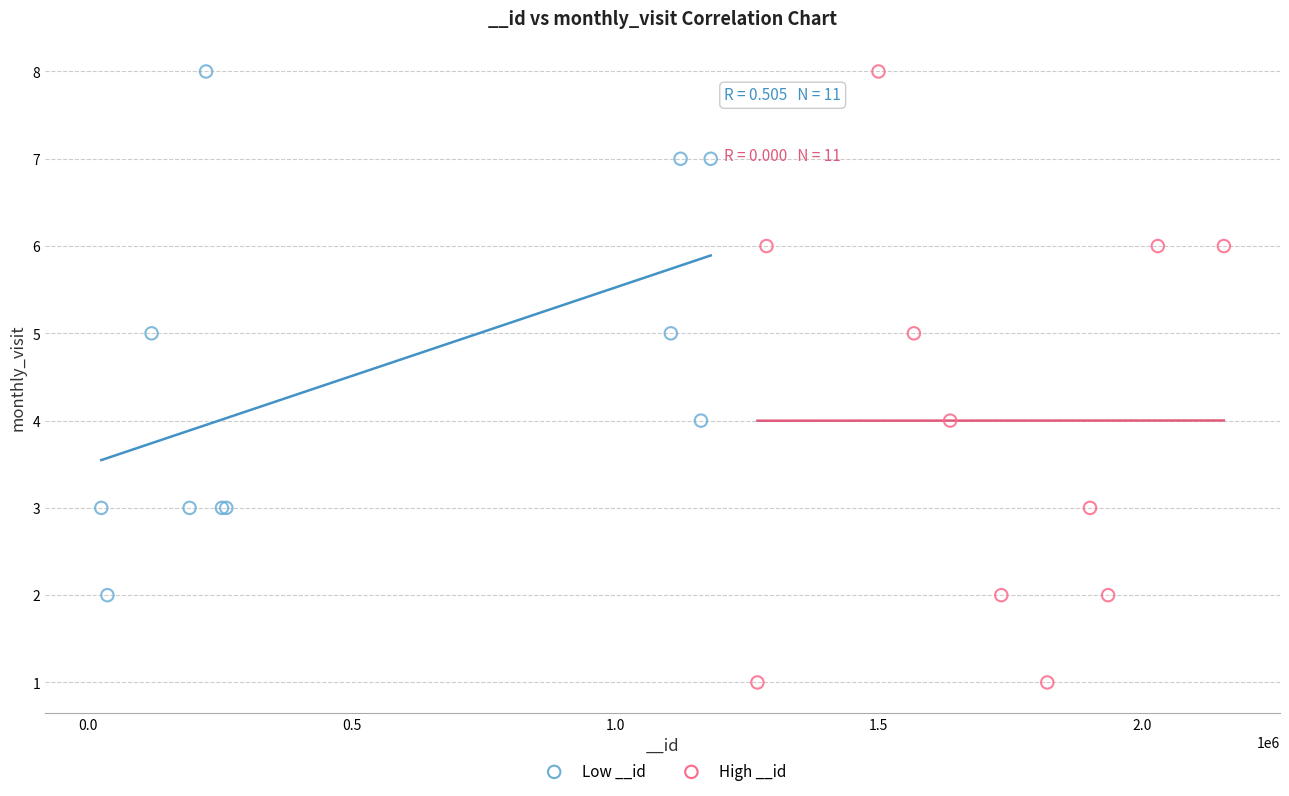

What are all the series names shown in the legend?

Low __id, High __id